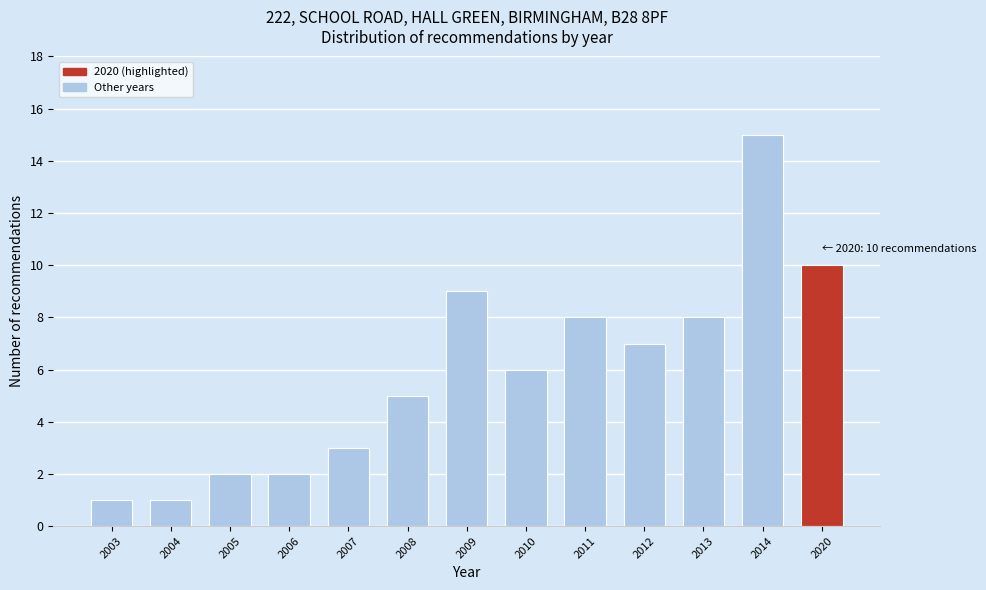

Reading left to right, list all the values displayed in this chart.

2003=1	2004=1	2005=2	2006=2	2007=3	2008=5	2009=9	2010=6	2011=8	2012=7	2013=8	2014=15	2020=10